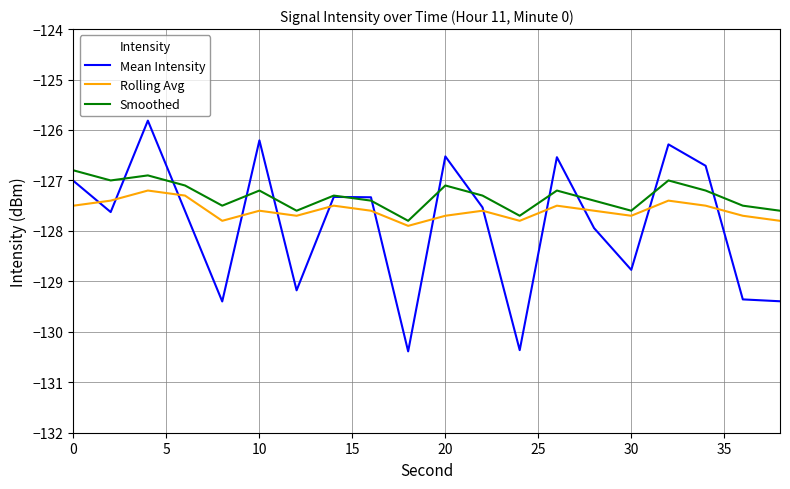

What are all the series names shown in the legend?

Mean Intensity, Rolling Avg, Smoothed